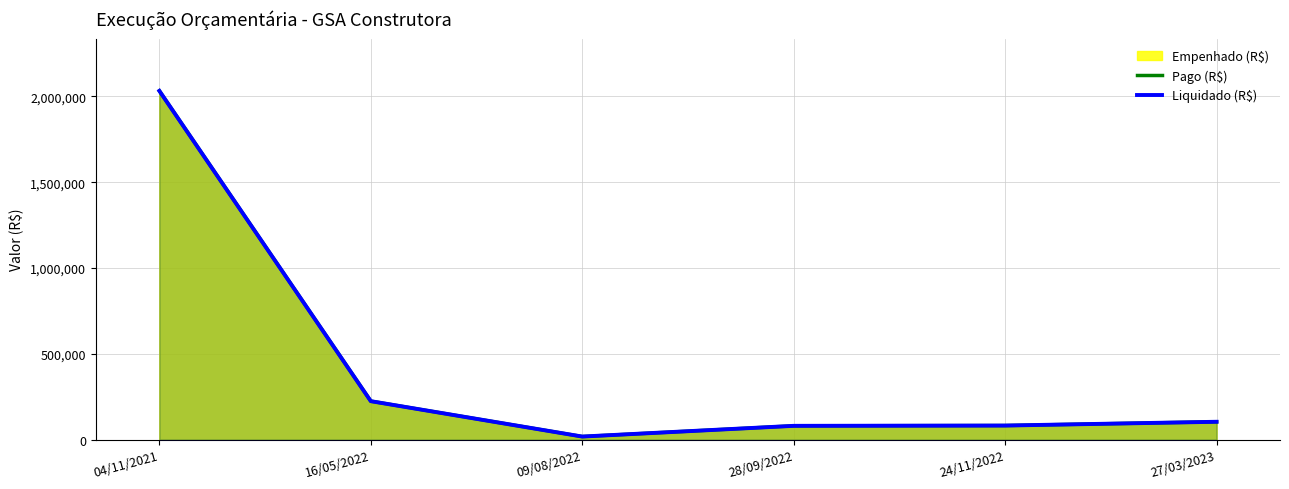

At which category is the sum across all series the highest?

04/11/2021